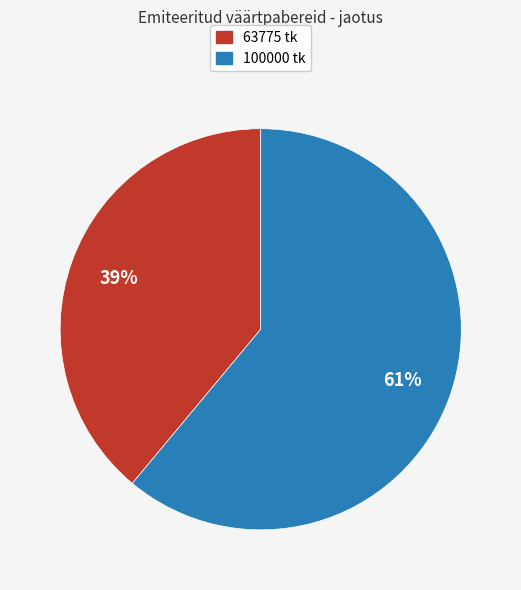

What is the largest slice in the pie chart?

100000